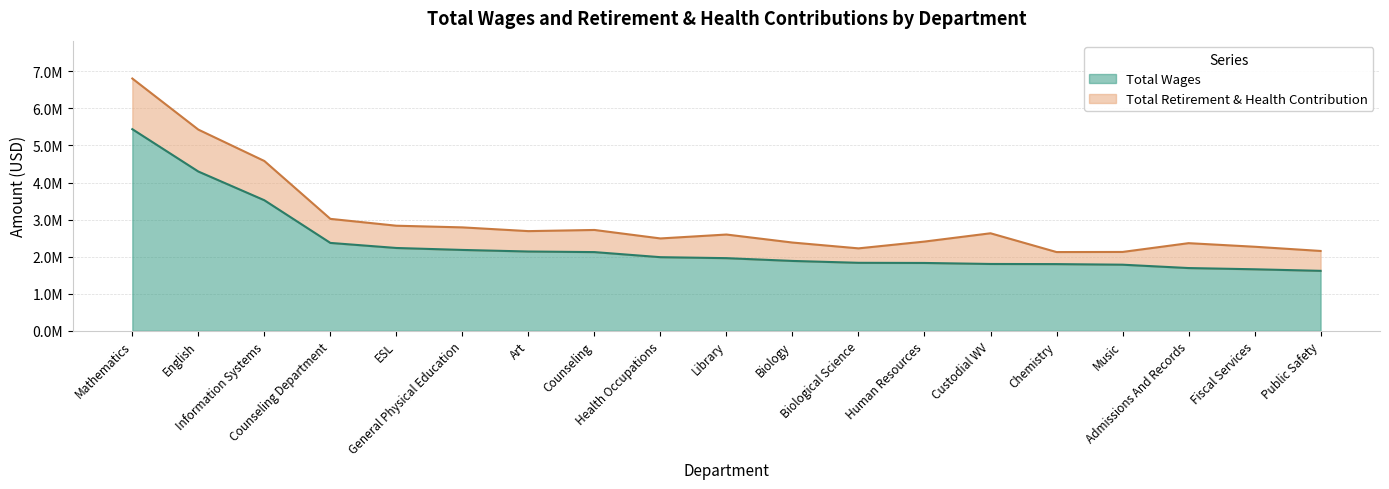

What is the difference between the second highest and second lowest values?

2636973